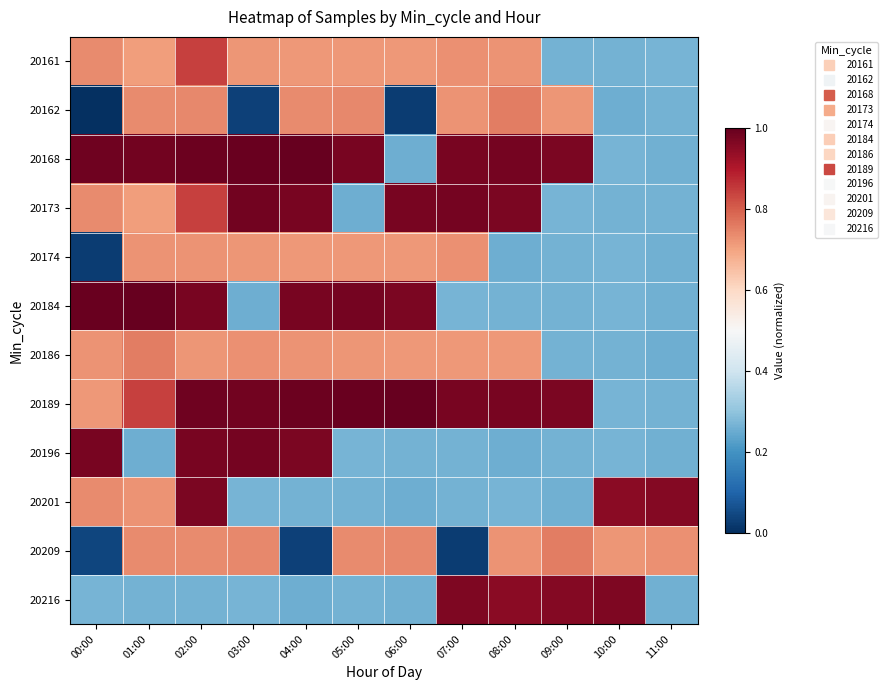

Which has a higher value, 02:00 or 01:00?

02:00